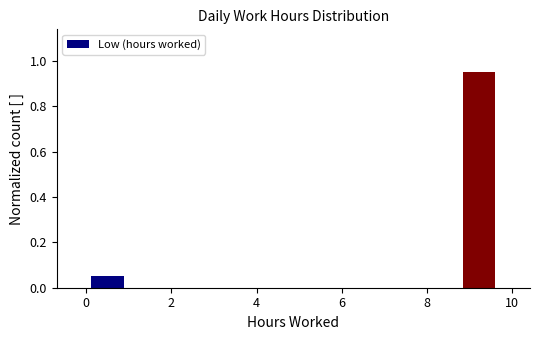

Read against the x-axis, roughly where is the centre of the tallest bar?

9.2